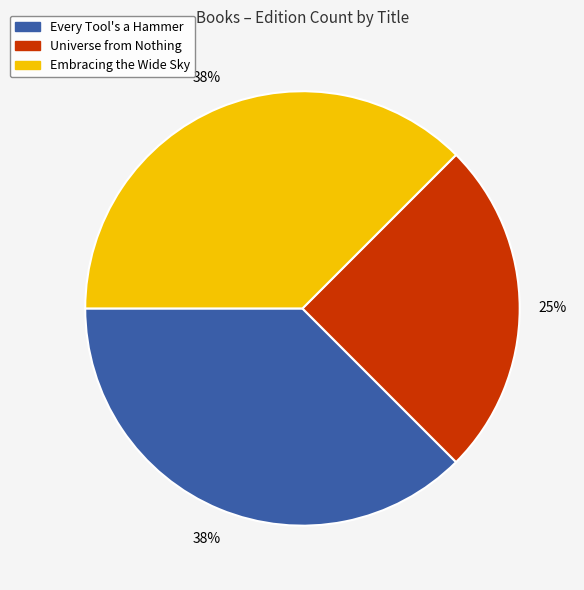

To the nearest percent, what is the combined percentage of Embracing the Wide Sky and Every Tool's a Hammer?

75%